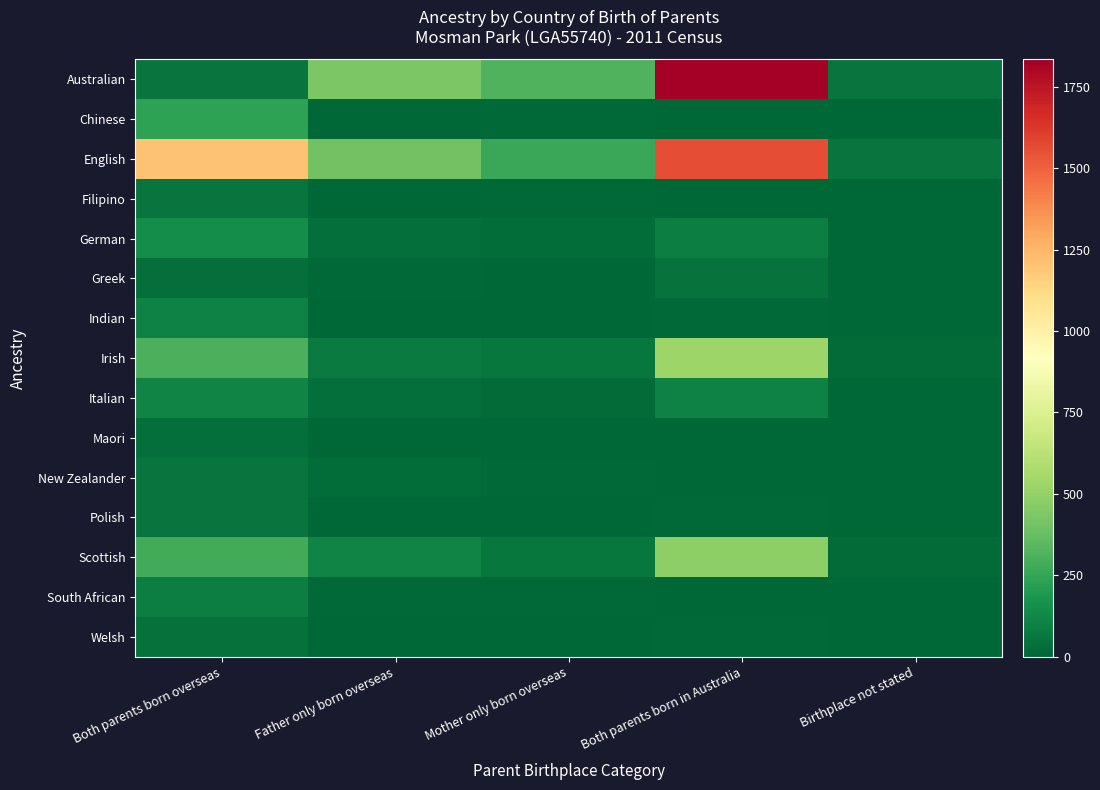

At how many categories does at least one series exceed 1120?

2